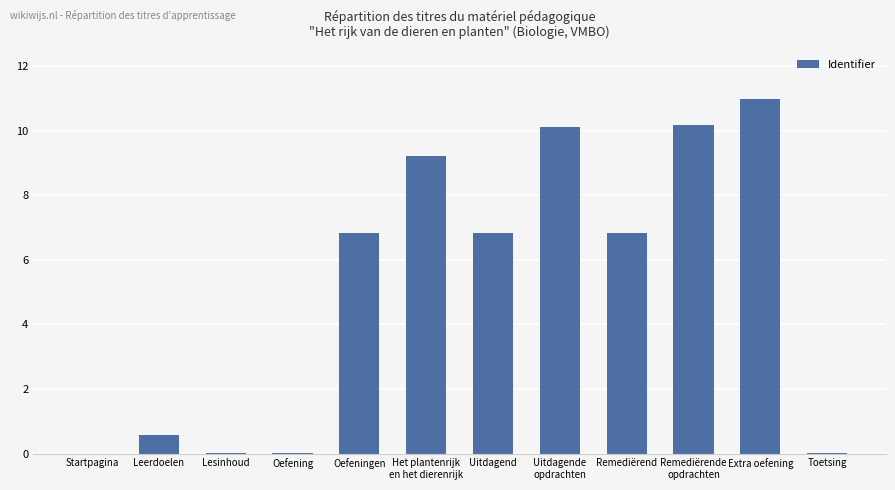

What is the sum of all values?

61.6